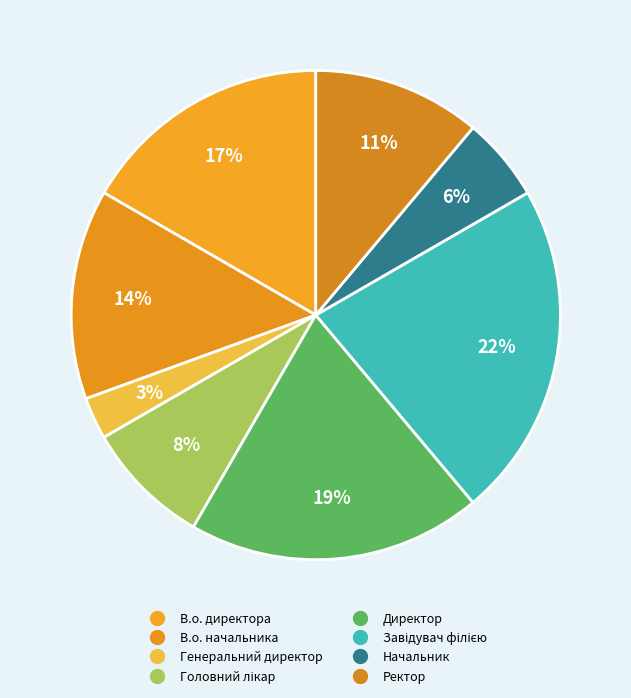

Rank the categories by value from highest to lowest.

Завідувач філією, Директор, В.о. директора, В.о. начальника, Ректор, Головний лікар, Начальник, Генеральний директор